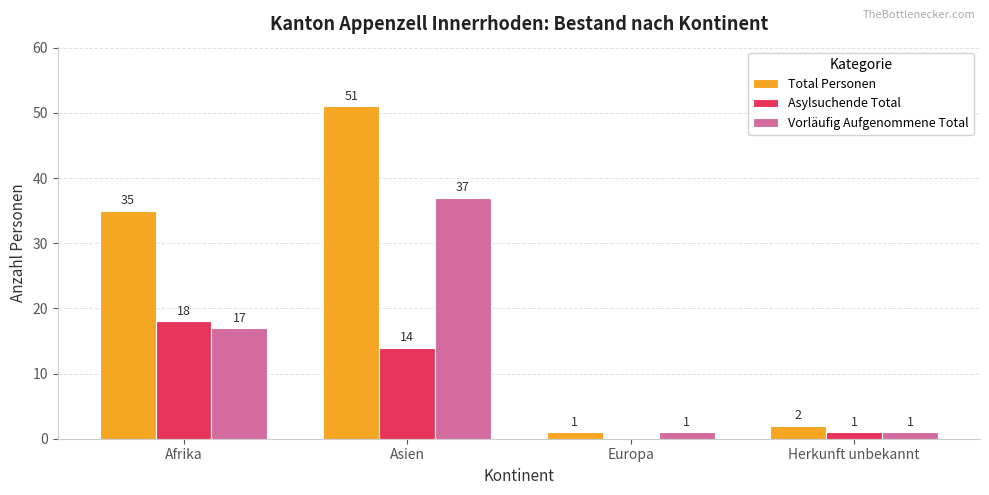

Are the bars horizontal?

No